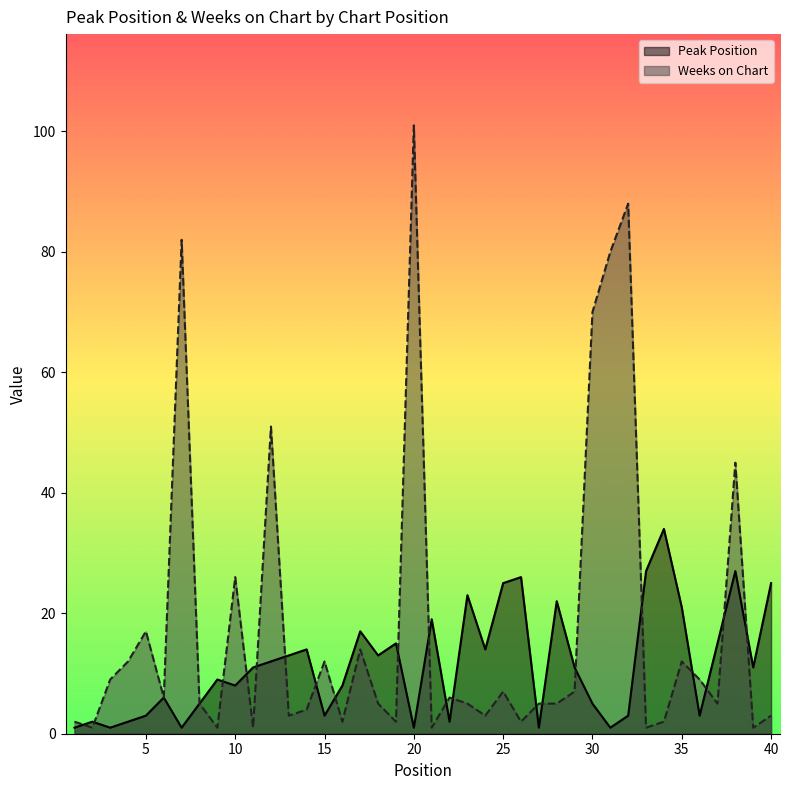

The Peak Position series shows 2 at 22. True or false?

True